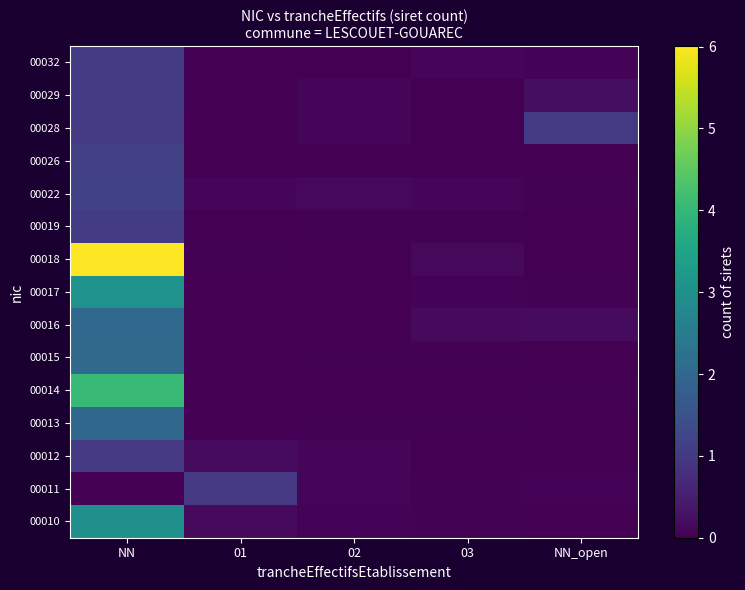

At which category is the sum across all series the highest?

NN